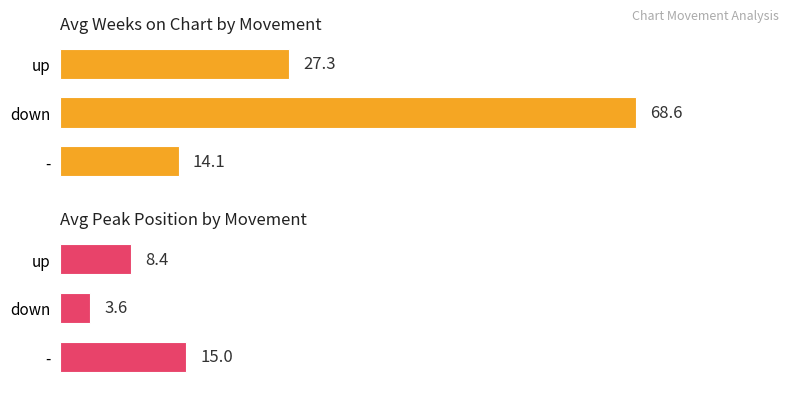

What value does the Avg Weeks on Chart by Movement series have at -?

14.1